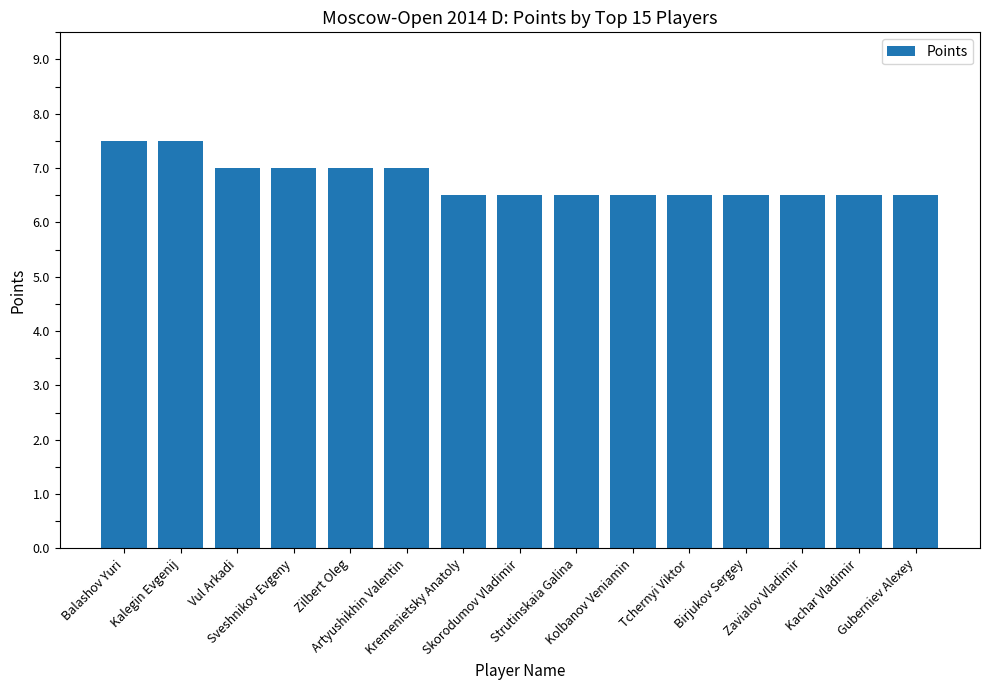

What is the greatest value displayed?

7.5